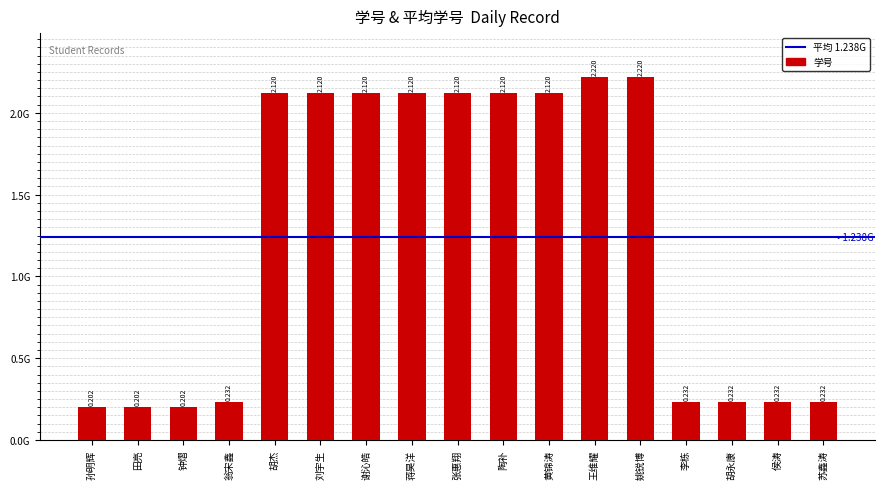

What is the value of the 15th bar from the left?

232012236